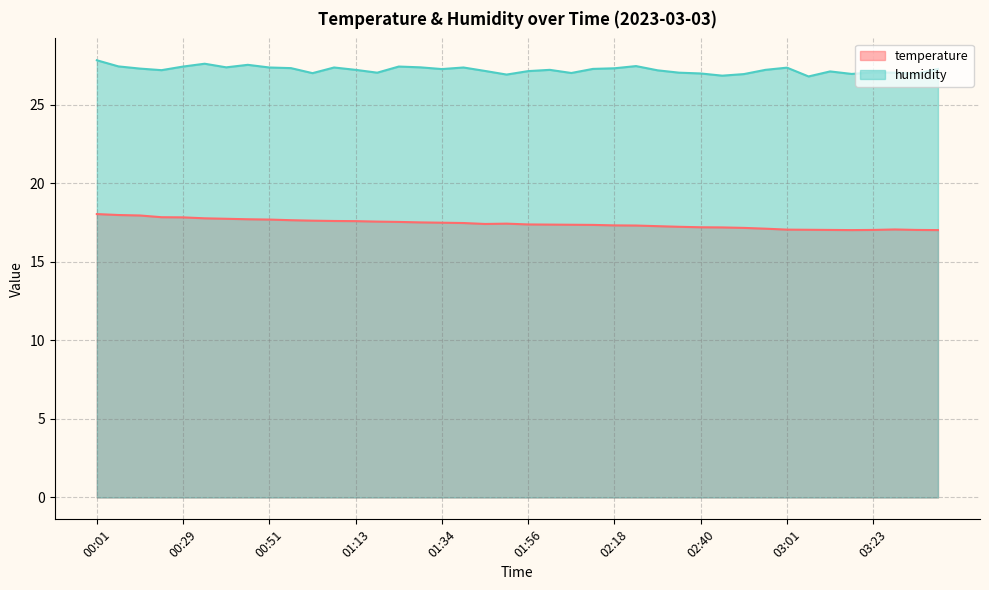

Reading right to left, list all the values displayed in this chart.

temperature: 03:39=17.0	03:34=17.0	03:28=17.1	03:23=17.0	03:17=17.0	03:12=17.0	03:07=17.0	03:01=17.1	02:56=17.1	02:51=17.2	02:45=17.2	02:40=17.2	02:34=17.2	02:29=17.3	02:24=17.3	02:18=17.3	02:12=17.4	02:07=17.4	02:01=17.4	01:56=17.4	01:50=17.4	01:45=17.4	01:39=17.5	01:34=17.5	01:29=17.5	01:23=17.5	01:18=17.6	01:13=17.6	01:07=17.6	01:02=17.6	00:56=17.6	00:51=17.7	00:46=17.7	00:40=17.7	00:34=17.8	00:29=17.8	00:23=17.8	00:12=17.9	00:07=18.0	00:01=18.0
humidity: 03:39=27.3	03:34=27.0	03:28=27.0	03:23=27.1	03:17=27.0	03:12=27.1	03:07=26.8	03:01=27.4	02:56=27.2	02:51=26.9	02:45=26.9	02:40=27.0	02:34=27.0	02:29=27.2	02:24=27.5	02:18=27.3	02:12=27.3	02:07=27.0	02:01=27.2	01:56=27.1	01:50=26.9	01:45=27.1	01:39=27.4	01:34=27.3	01:29=27.4	01:23=27.4	01:18=27.0	01:13=27.2	01:07=27.4	01:02=27.0	00:56=27.3	00:51=27.4	00:46=27.5	00:40=27.4	00:34=27.6	00:29=27.4	00:23=27.2	00:12=27.3	00:07=27.4	00:01=27.8